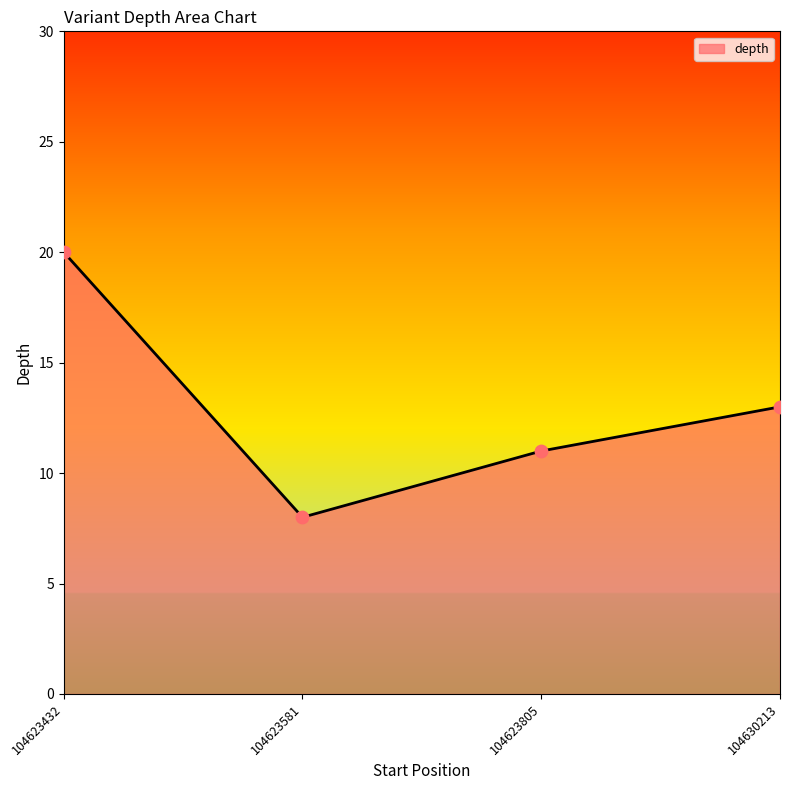

What is the change in value from 104623432 to 104623805?

-9